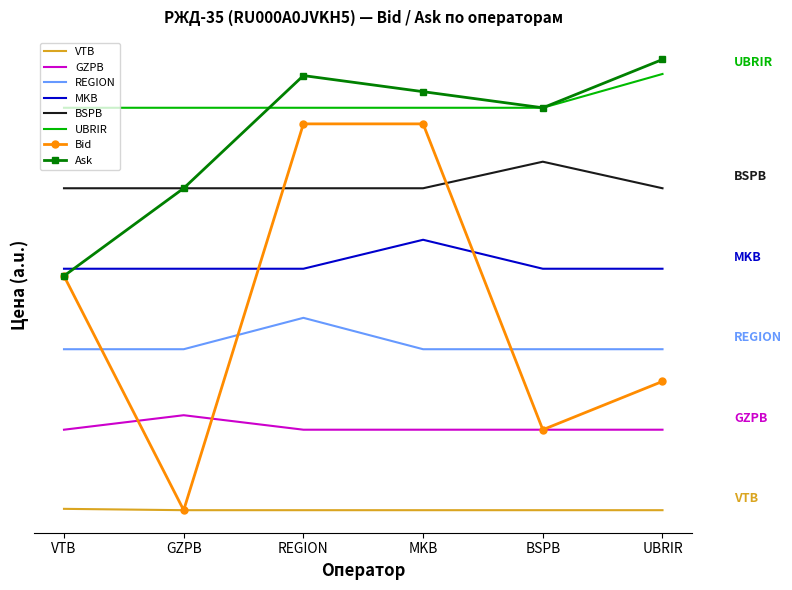

Rank the series by their maximum value, from lowest to highest.

VTB, GZPB, REGION, MKB, BSPB, Bid, UBRIR, Ask